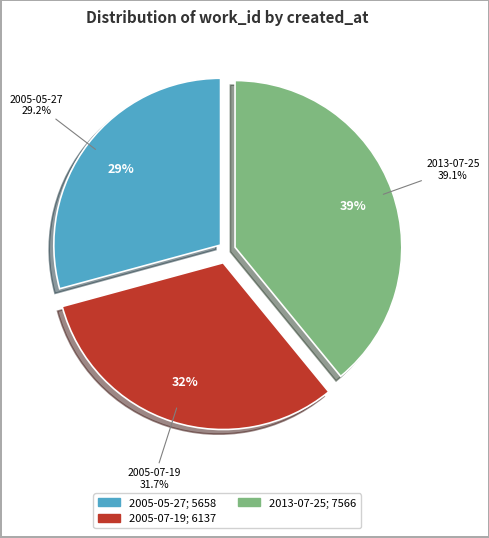

How many segments does this pie chart have?

3